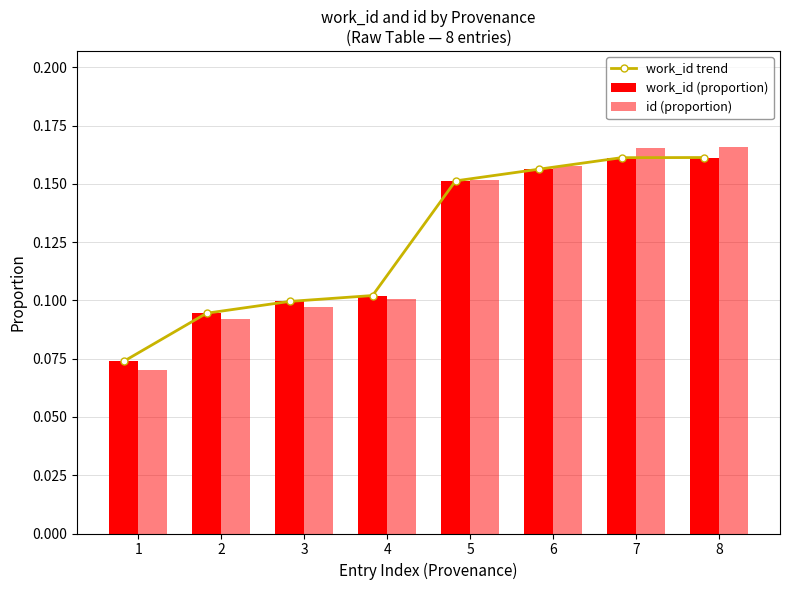

At which category is the sum across all series the highest?

8